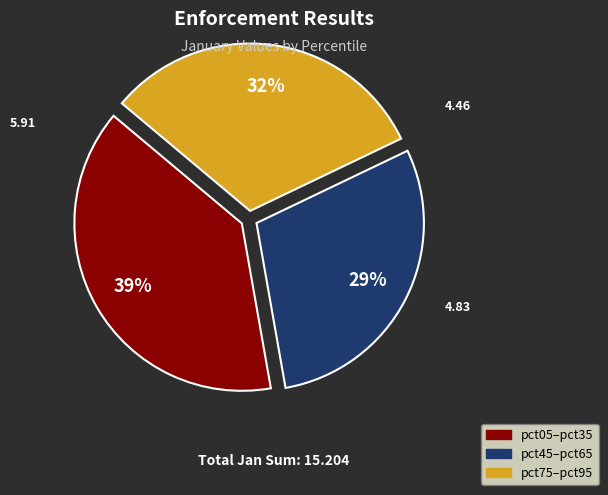

To the nearest percent, what is the average slice percentage?

33%